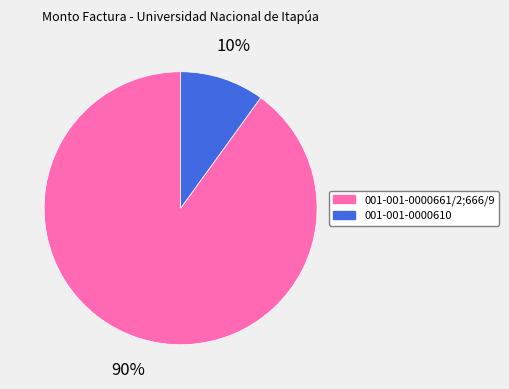

To the nearest percent, what is the combined percentage of 001-001-0000610 and 001-001-0000661/2;666/9?

100%